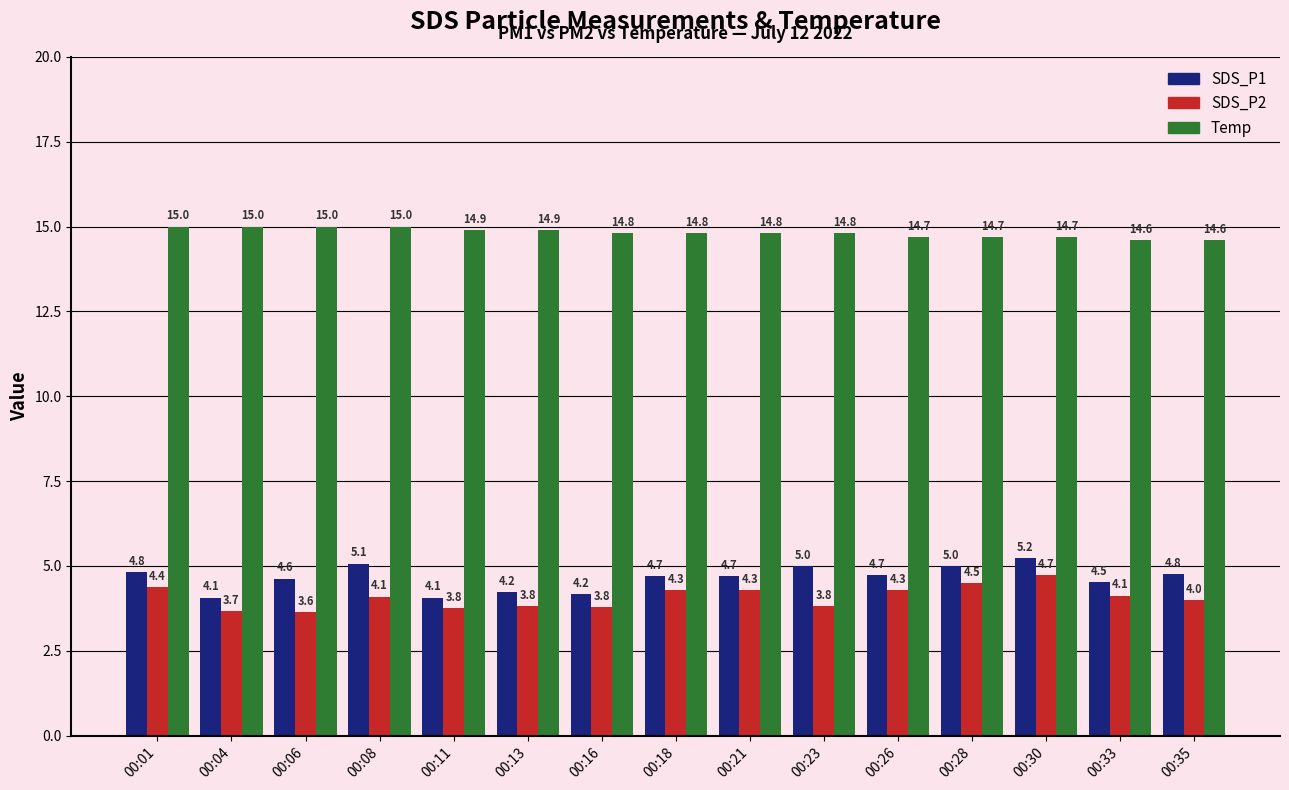

Rank the series by their maximum value, from highest to lowest.

Temp, SDS_P1, SDS_P2